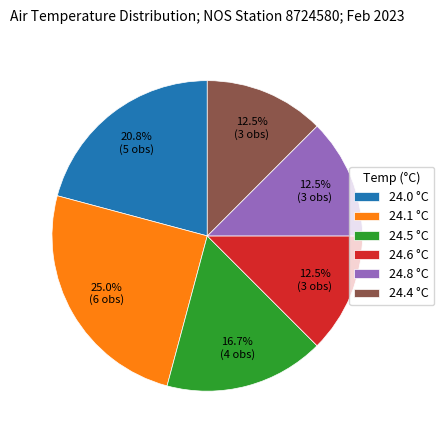

Combined, what portion of the pie is 24.6 °C and 24.8 °C?

25.0%